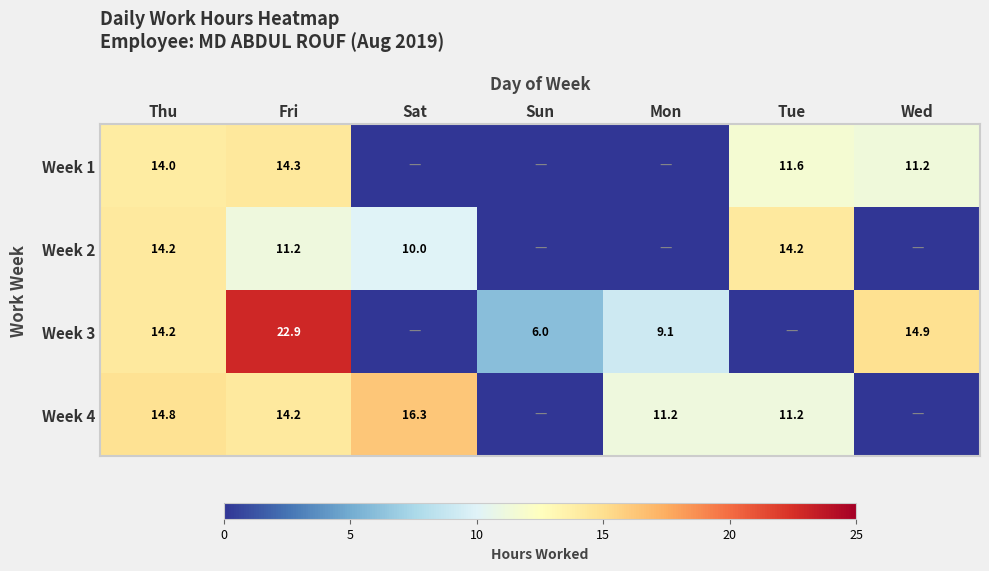

What is the total value across all series at Wed?

26.2